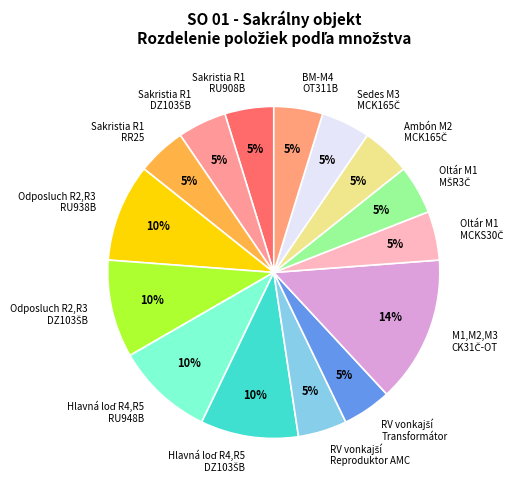

To the nearest percent, what is the average slice percentage?

7%